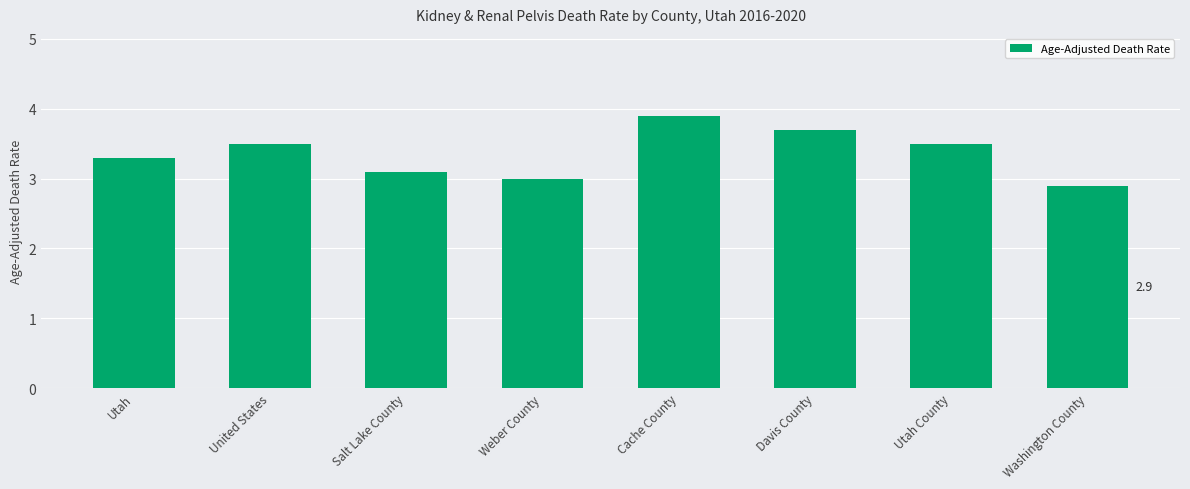

Read the value at United States.

3.5